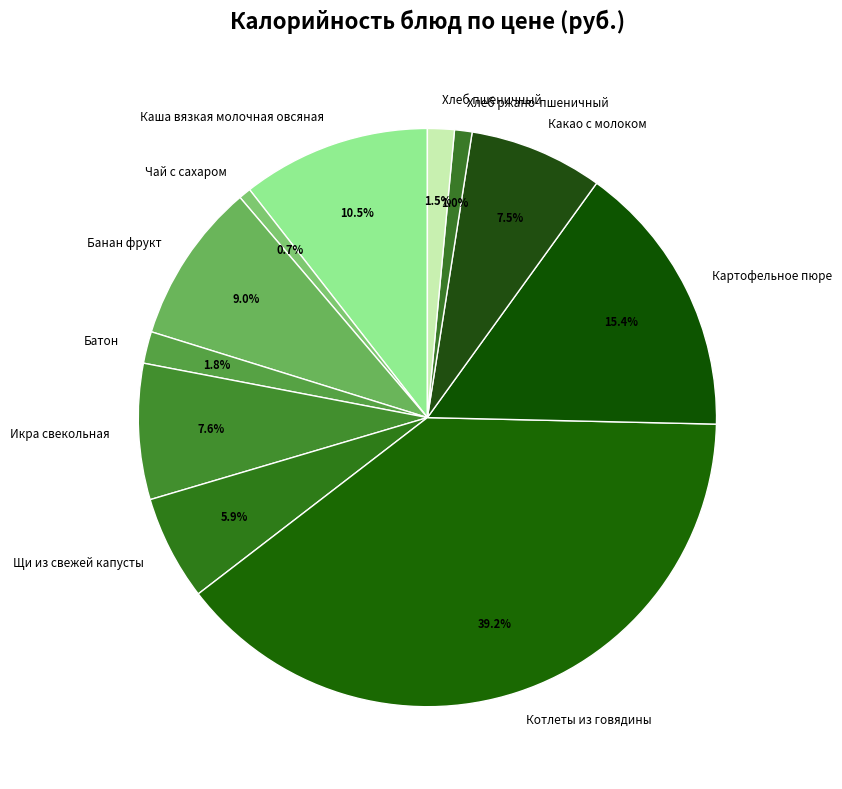

Which slice is the largest?

Котлеты из говядины